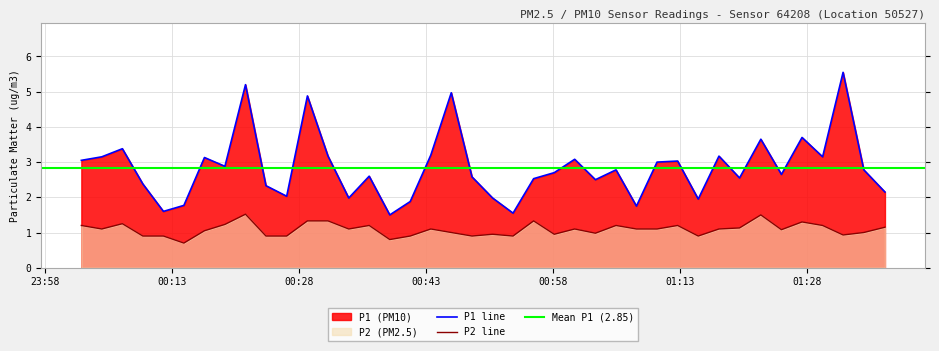

True or false: P2 line and P1 line cross at least once.

False